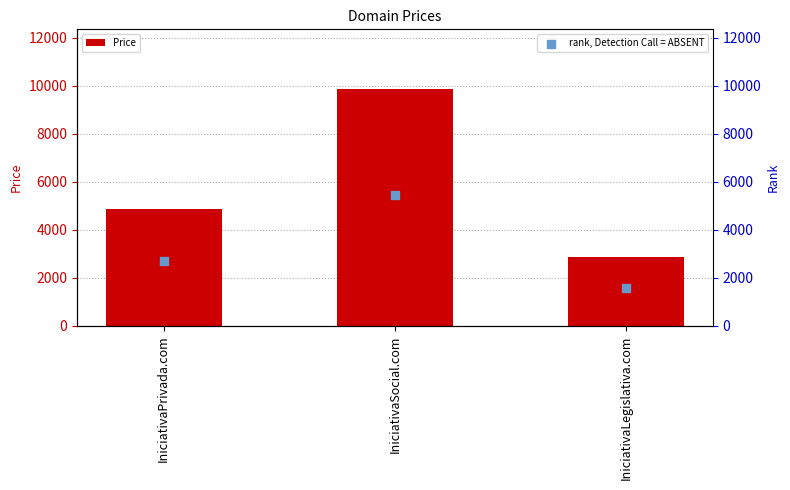

At which category is the sum across all series the highest?

IniciativaSocial.com